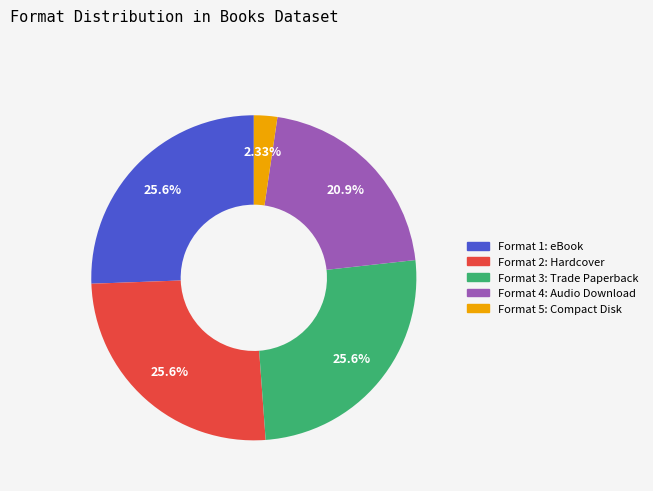

Is there any slice that represents more than half of the pie?

No